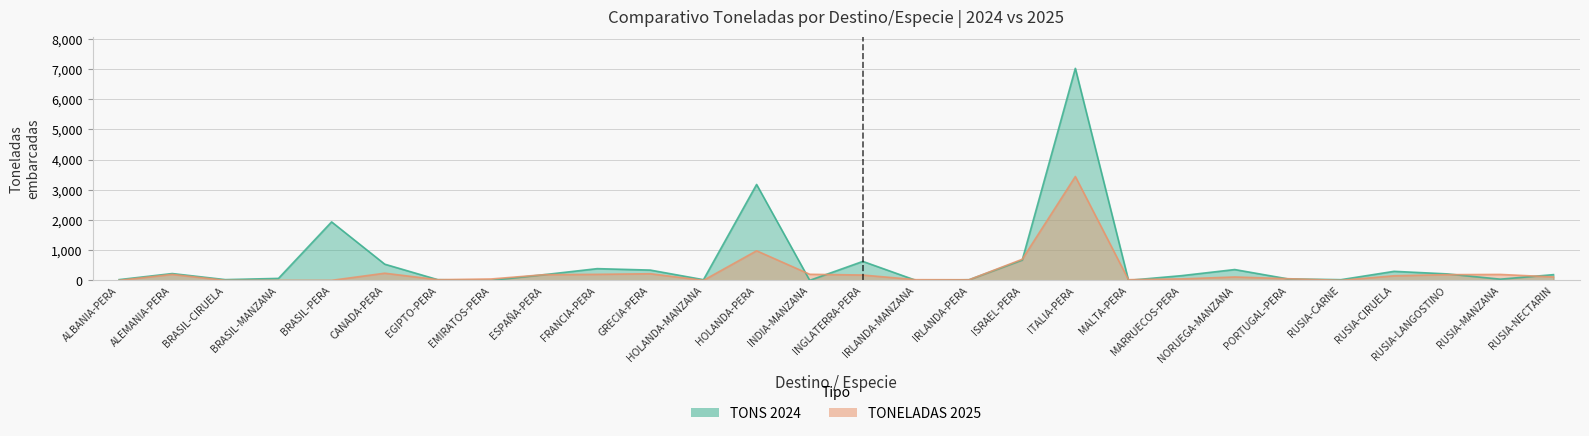

Reading left to right, extract all data points from this chart.

TONS 2024: 24	225	24	65	1937	536	22	0	188	388	340	22	3177	0	628	0	20	672	7025	0	156	358	49	22	299	214	39	189
TONELADAS 2025: 0	197	0	0	0	237	22	45	188	199	219	0	980	201	176	22	20	698	3441	22	48	112	55	0	152	189	196	113